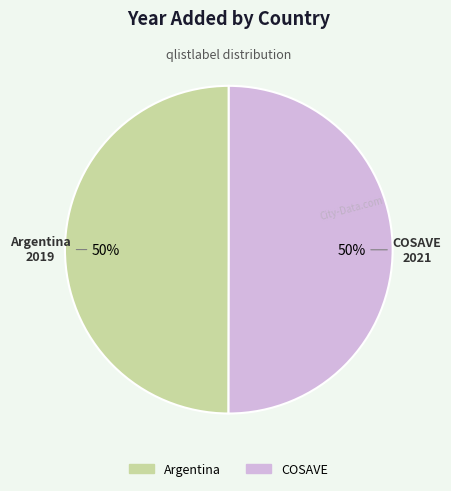

To the nearest percent, what is the combined percentage of COSAVE and Argentina?

100%